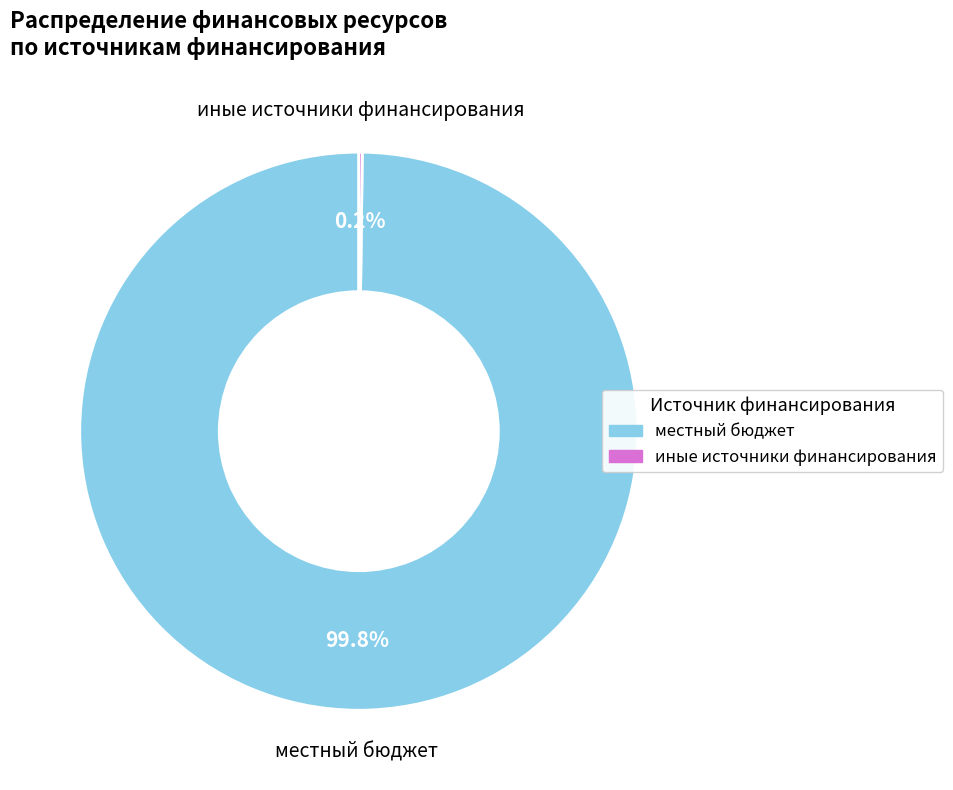

Is there a majority slice in this chart?

Yes